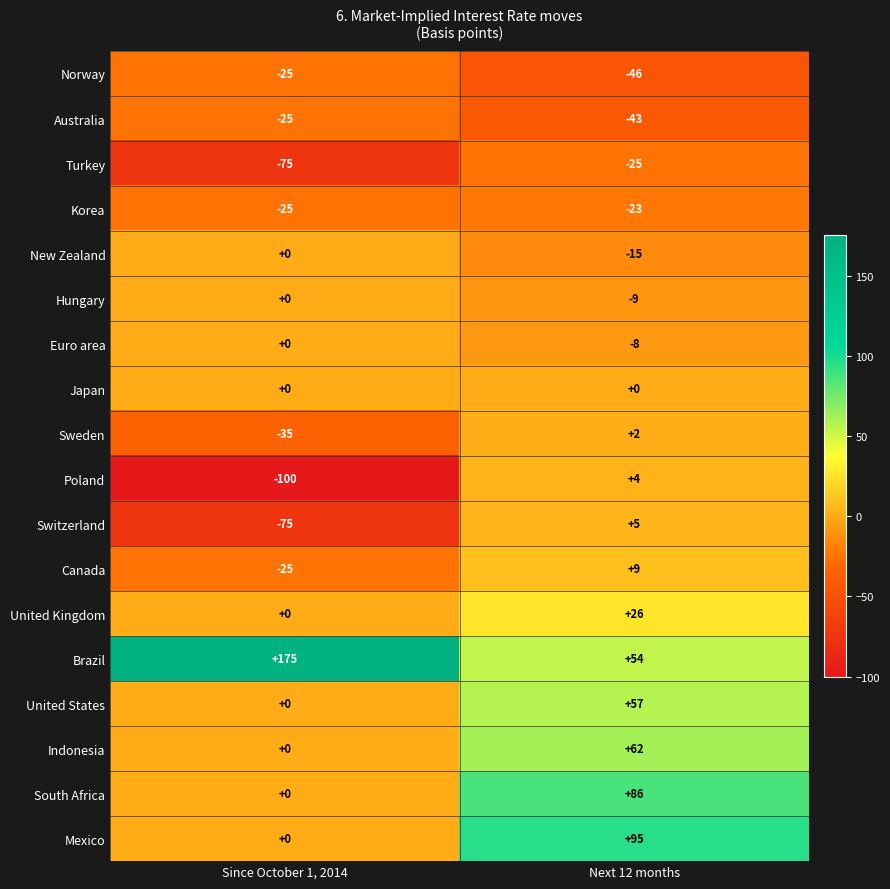

Read the Australia value at Since October 1, 2014.

-25